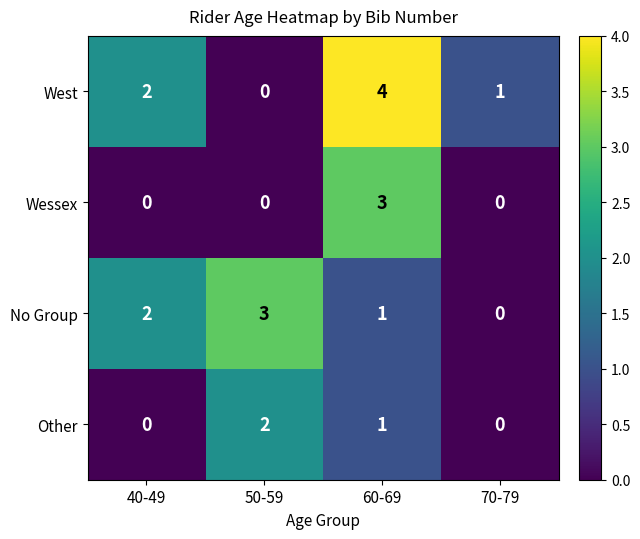

Reading left to right, what are all the values shown in this chart?

West: 40-49=2	50-59=0	60-69=4	70-79=1
Wessex: 40-49=0	50-59=0	60-69=3	70-79=0
No Group: 40-49=2	50-59=3	60-69=1	70-79=0
Other: 40-49=0	50-59=2	60-69=1	70-79=0